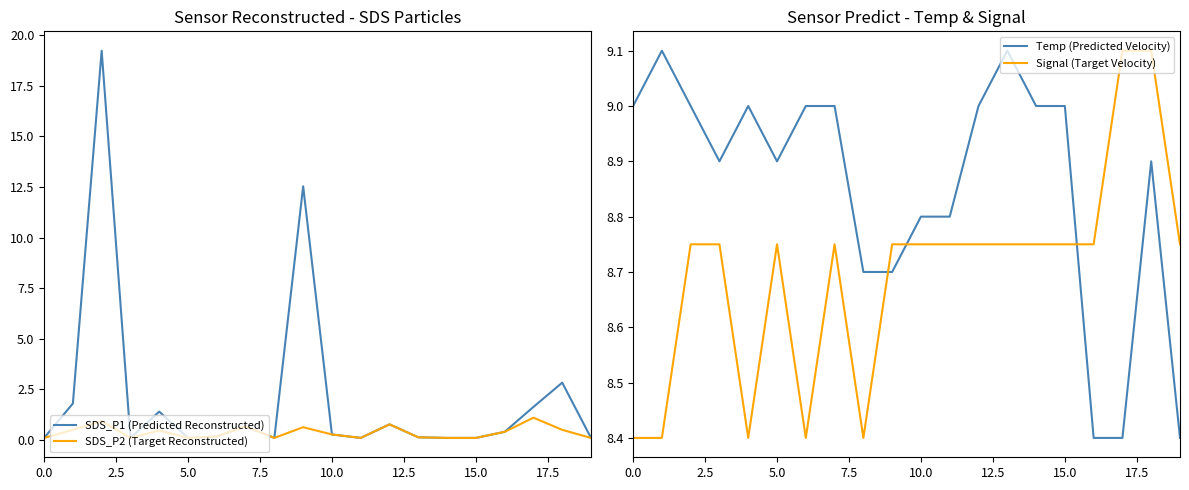

What is the maximum value for SDS_P2 (Target Reconstructed)?

1.1